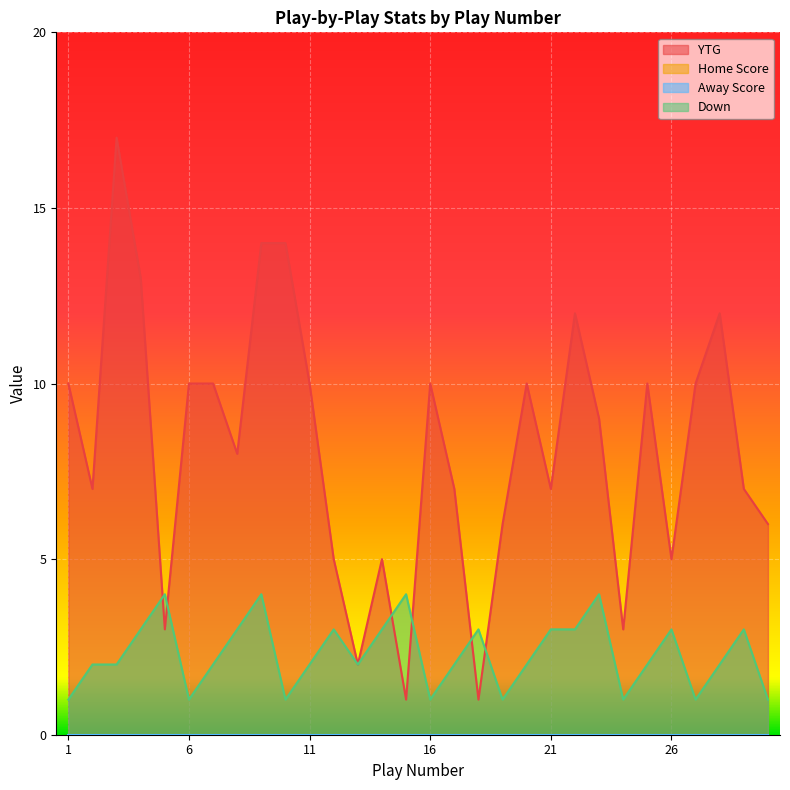

How many values in the Down series exceed 2?

13